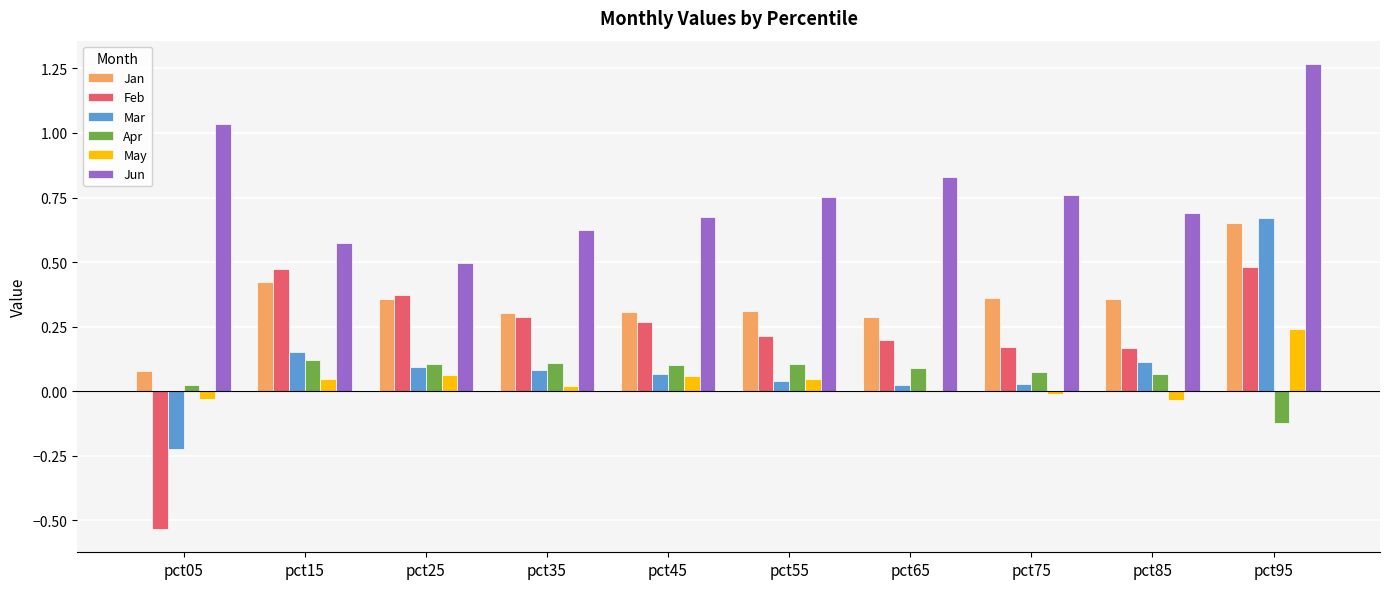

The value of Apr at pct05 is 0.0. True or false?

True